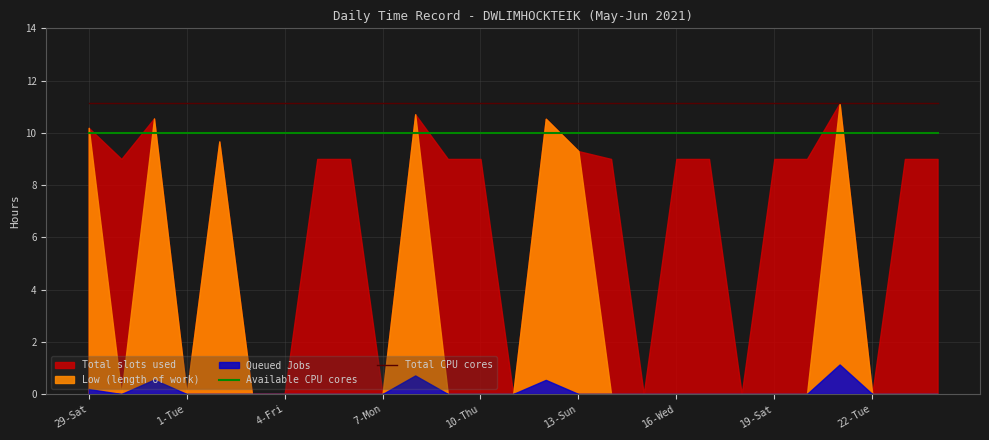

True or false: Total CPU cores and Available CPU cores intersect in this chart.

False